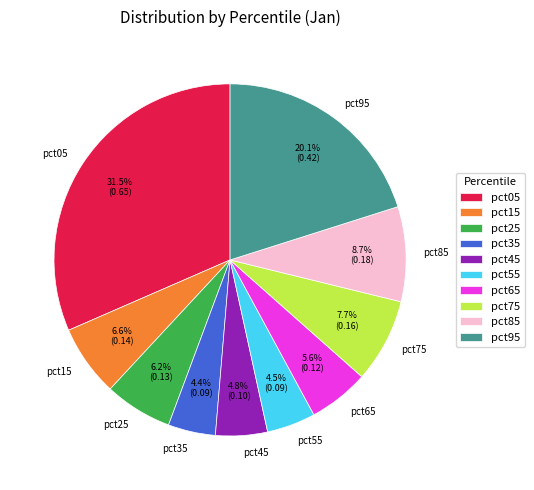

How many segments does this pie chart have?

10